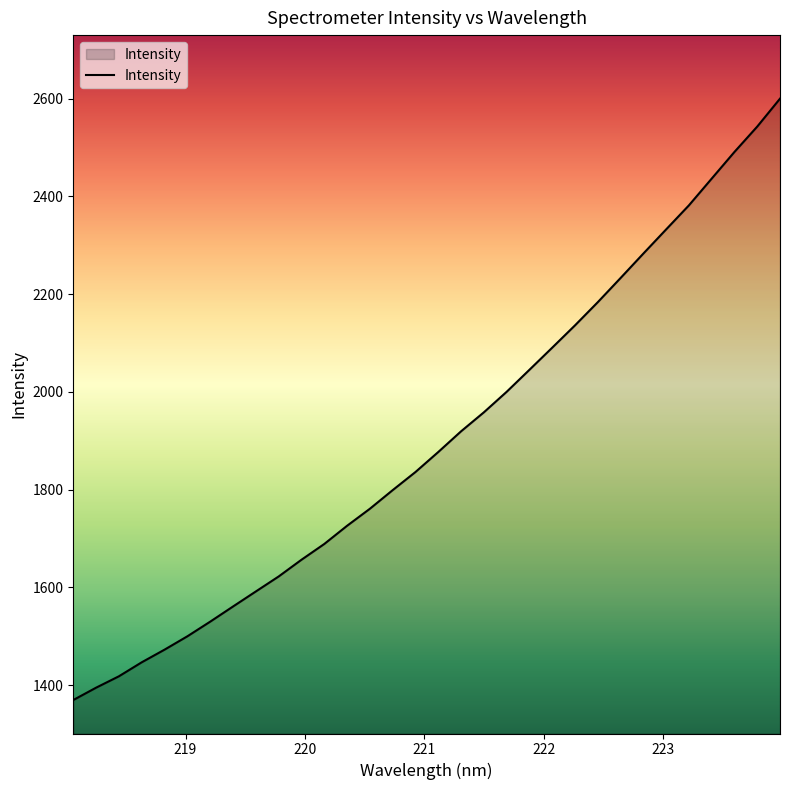

What is the maximum value shown in the chart?

2599.7